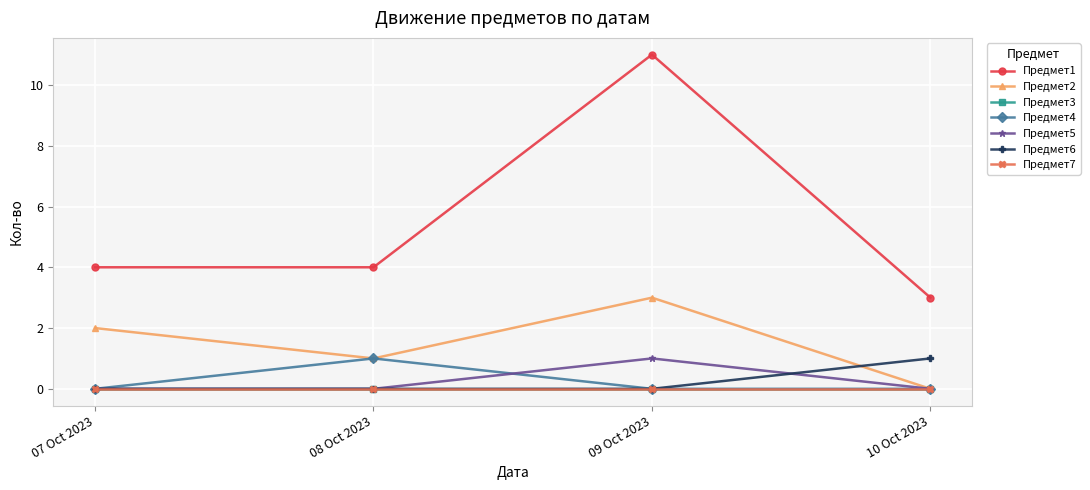

Which series has the widest spread of values?

Предмет1